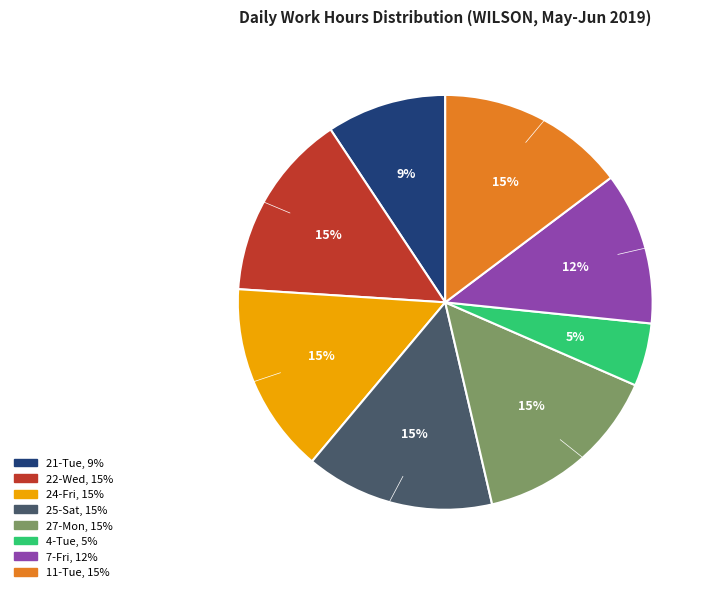

Count the number of slices in the pie.

8